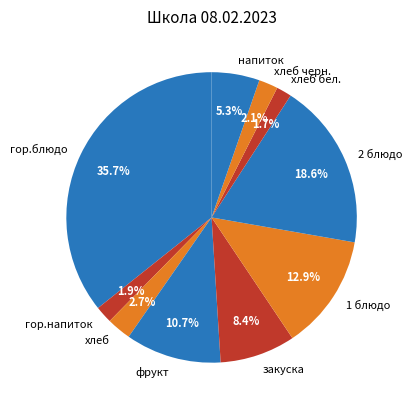

True or false: гор.блюдо accounts for 26% of the total.

False